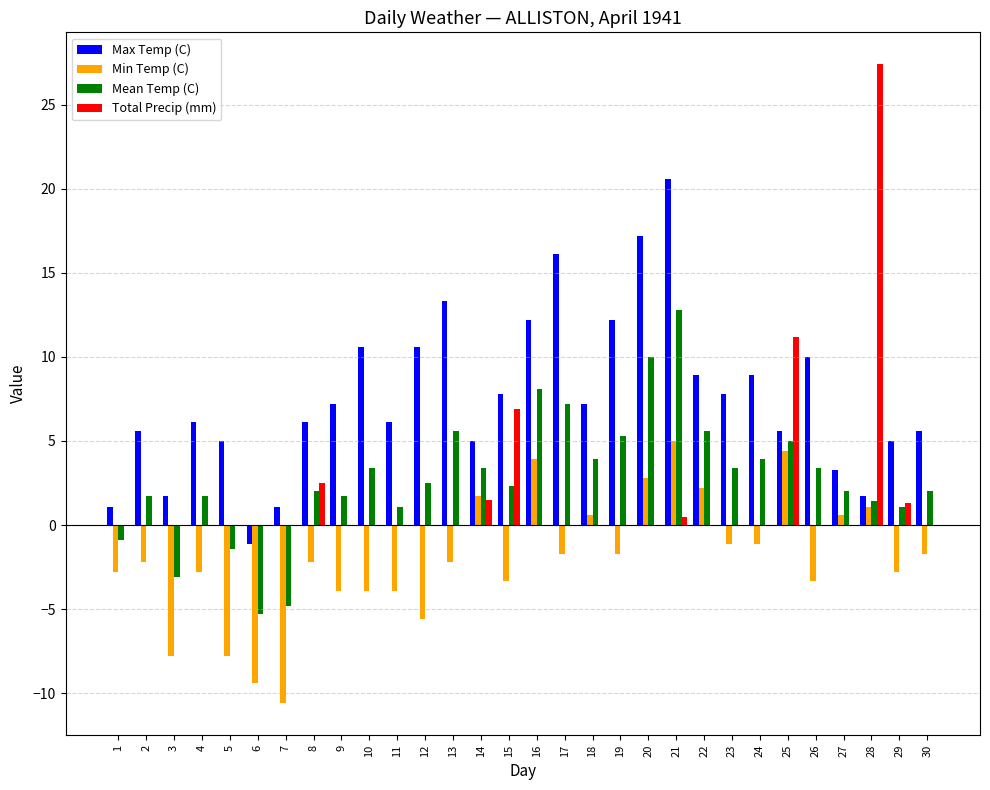

Is it true that Max Temp (C) equals -1.1 at 6?

True